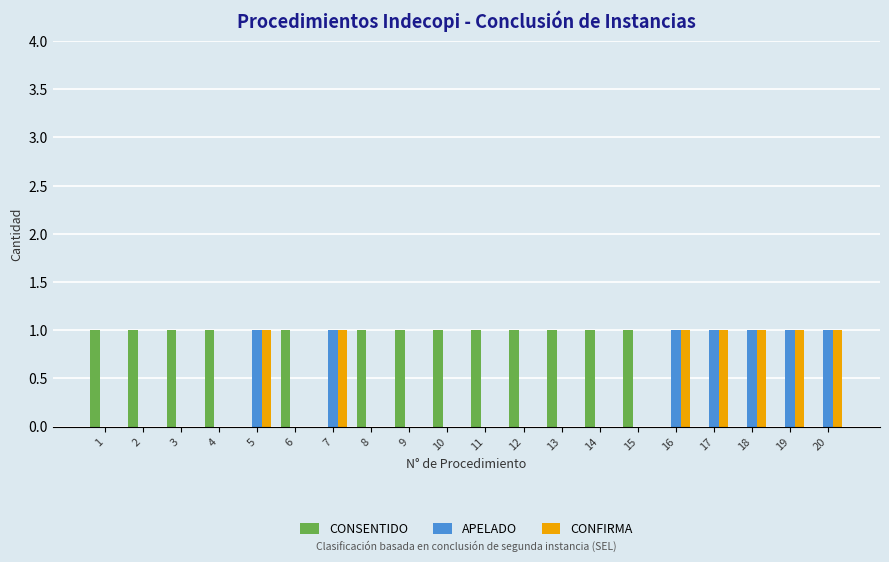

The value of CONFIRMA at 1 is 0. True or false?

True